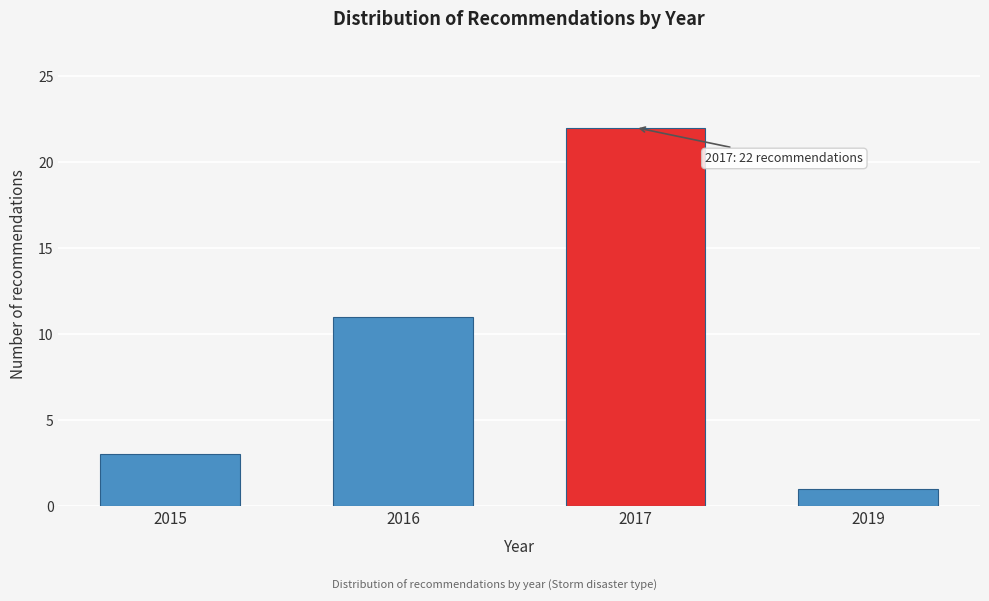

Reading left to right, what are all the values shown in this chart?

2015=3	2016=11	2017=22	2019=1